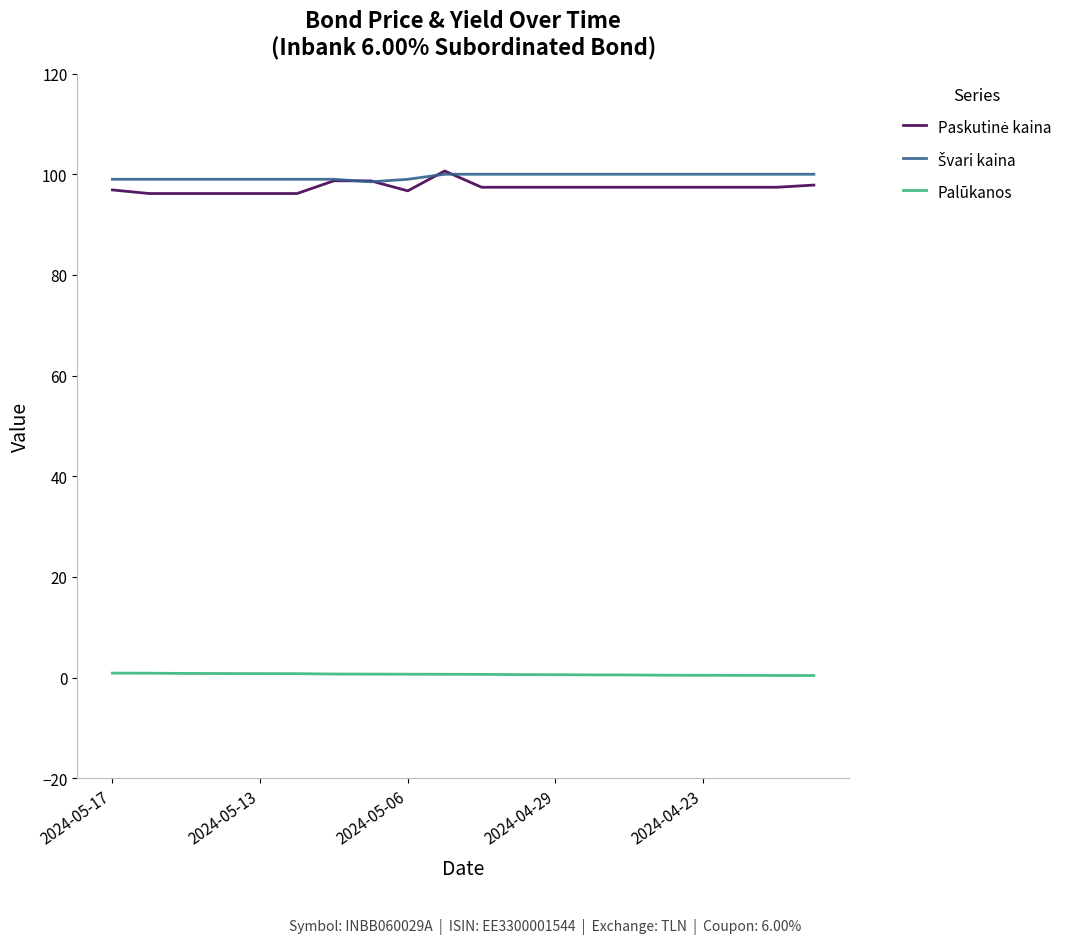

How many distinct data groups are displayed?

3